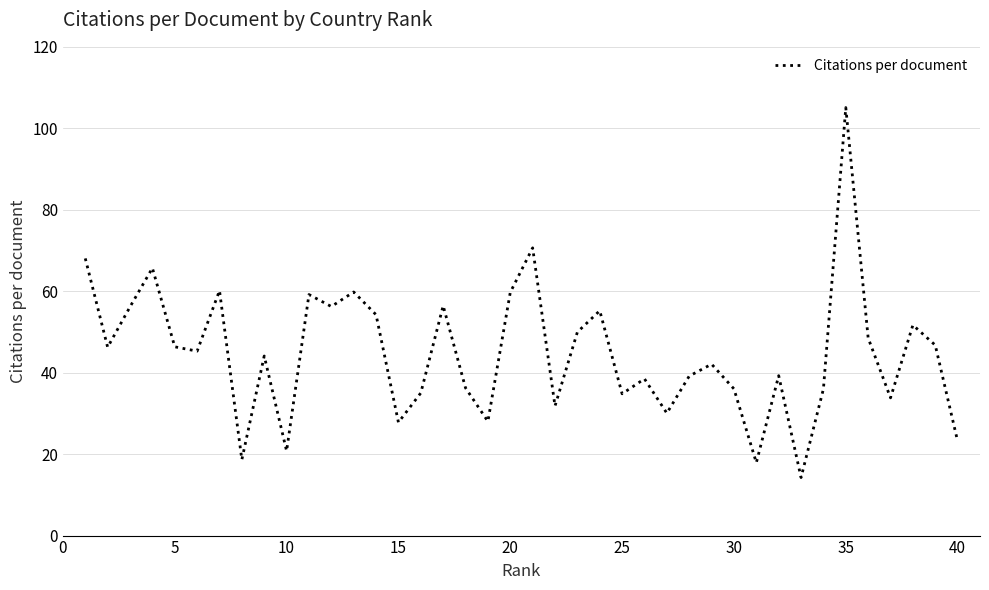

True or false: the data has more than 2 interior local peaks.

True